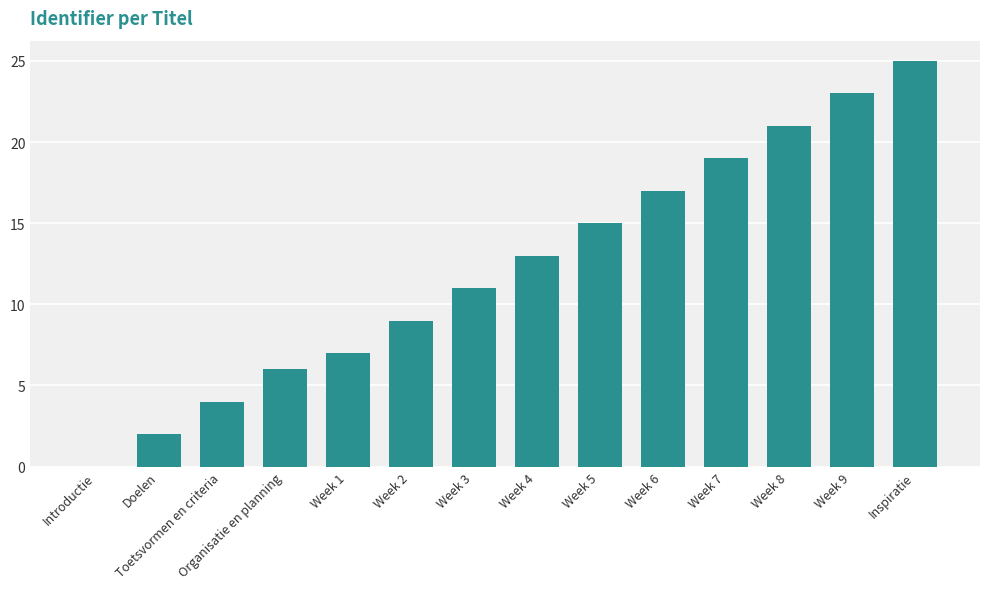

The value at Week 9 is 23. True or false?

True